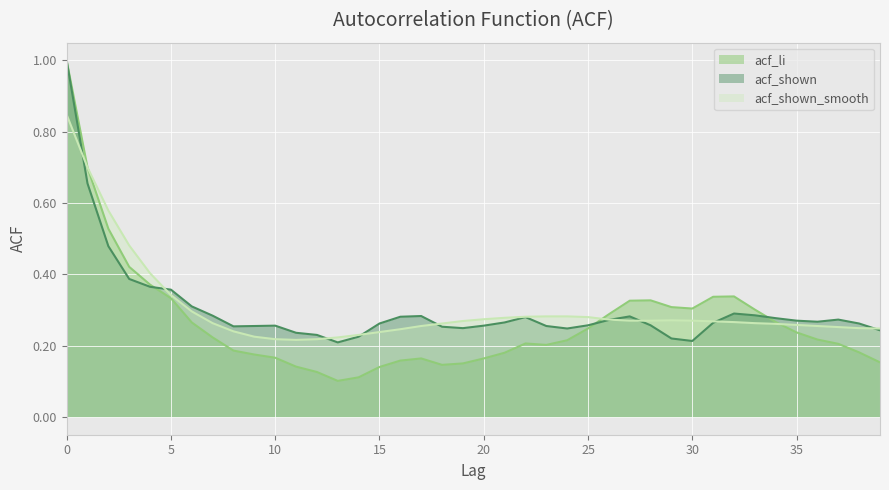

Between 22 and 33, which series saw the biggest shift?

acf_li